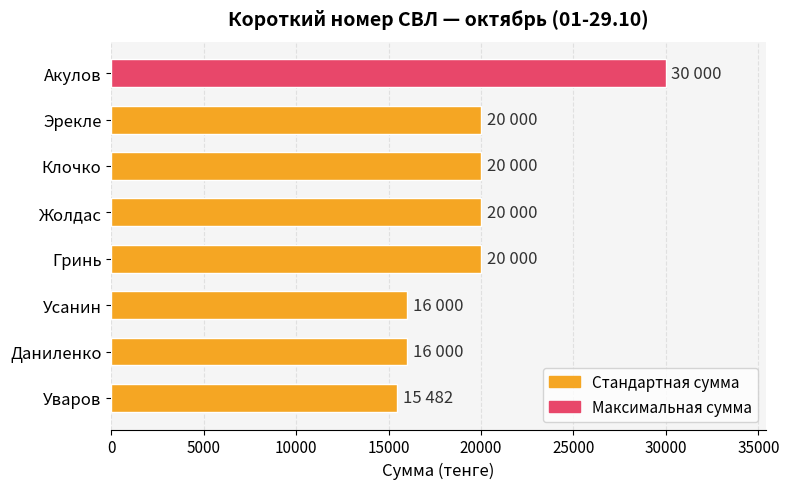

Reading top to bottom, what are all the values shown in this chart?

Акулов=30000	Эрекле=20000	Клочко=20000	Жолдас=20000	Гринь=20000	Усанин=16000	Даниленко=16000	Уваров=15482